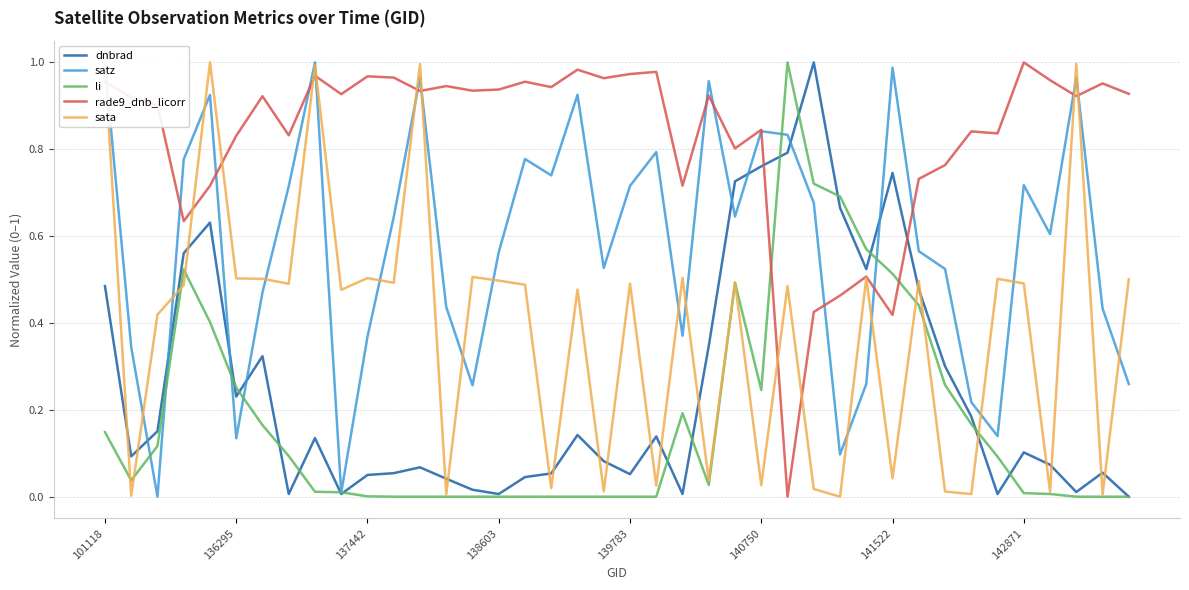

Which series has the largest total across all categories?

rade9_dnb_licorr